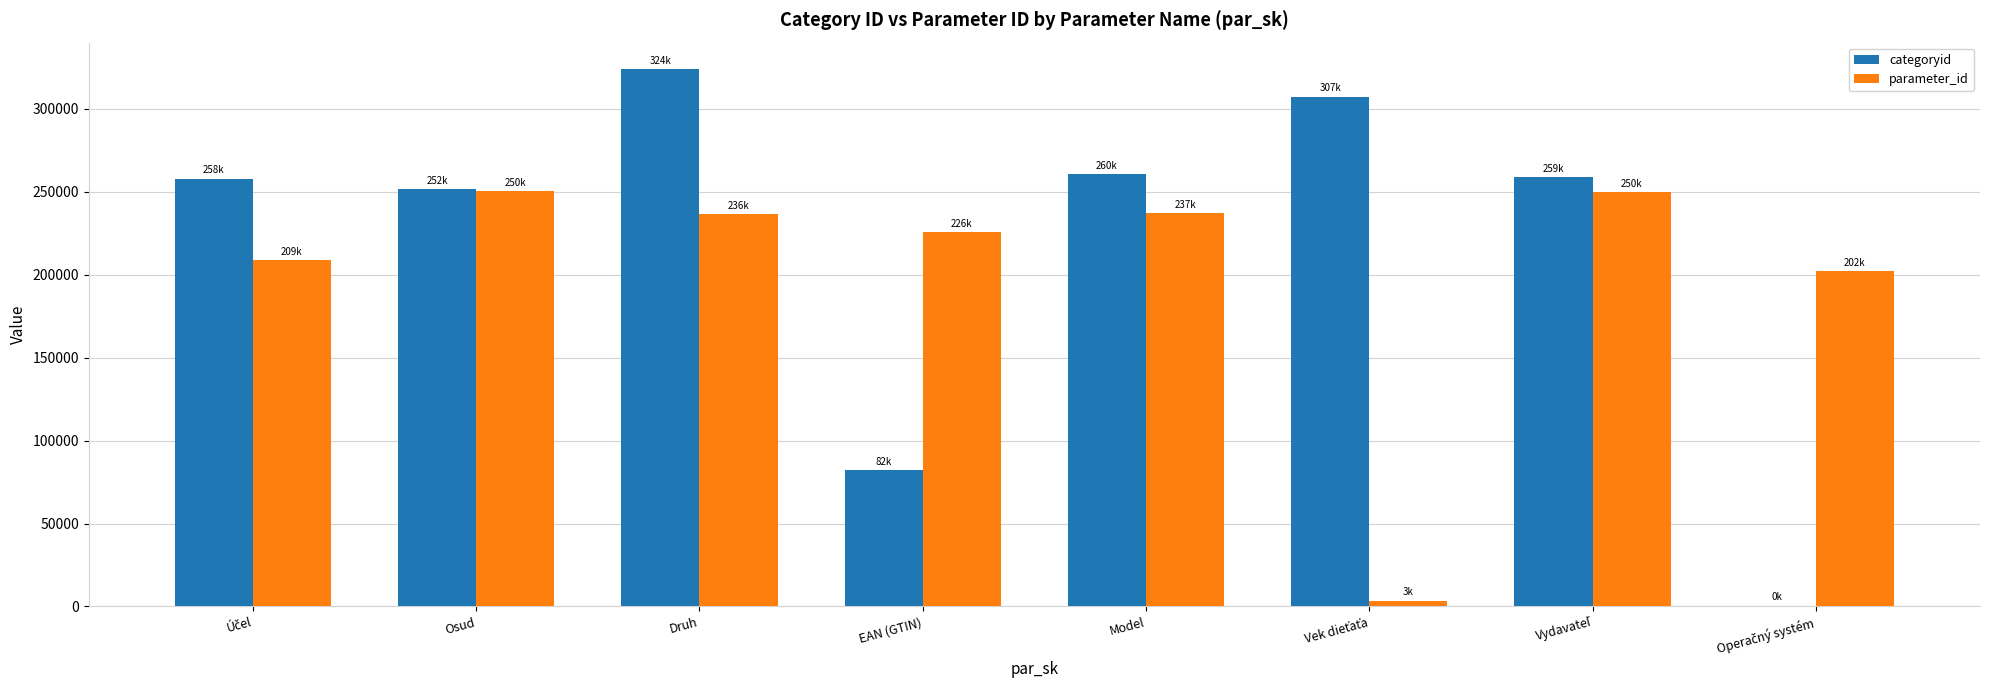

Between EAN (GTIN) and Model, which series saw the biggest shift?

categoryid